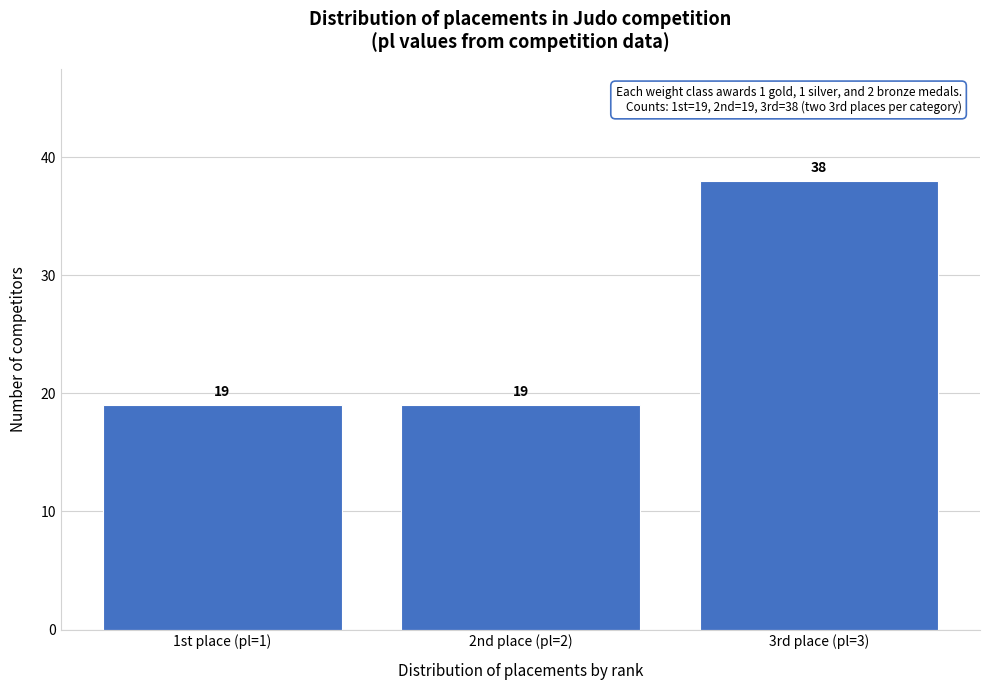

Reading right to left, list all the values displayed in this chart.

38	19	19